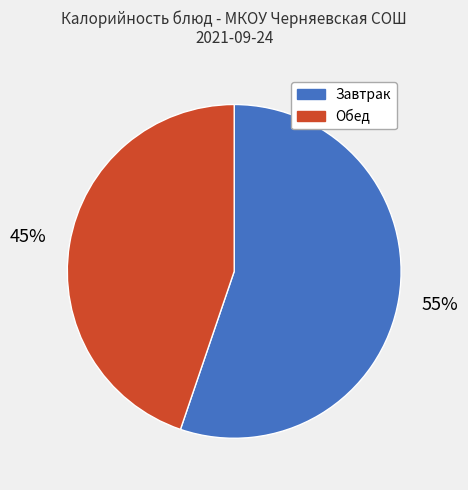

To the nearest percent, what is the average slice percentage?

50%